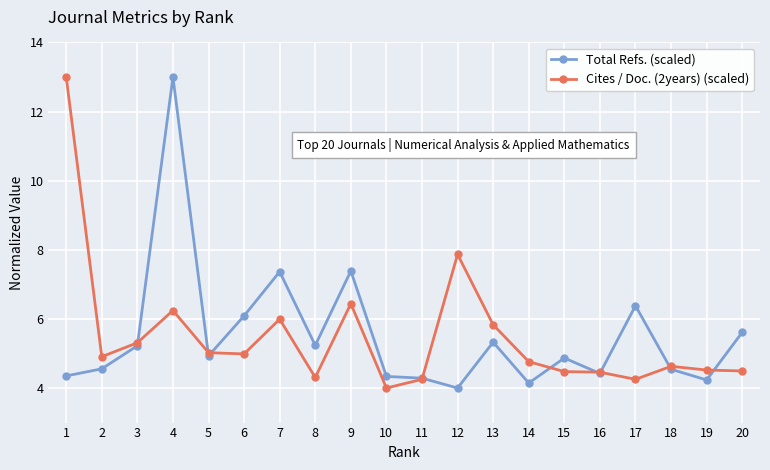

What is the sum of the Cites / Doc. (2years) (scaled) values at 6 and 2?

9.9